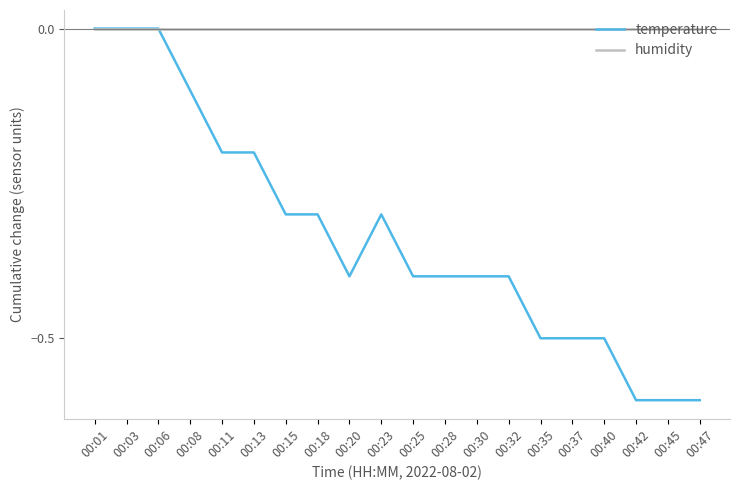

What is the lowest value of the temperature series?

-0.6